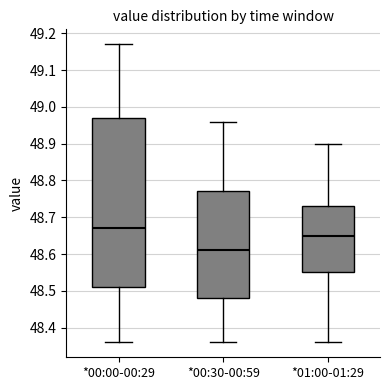

Reading left to right, transcribe this box plot: for each box, give where its median line is, the range the box spans, and where its two whiskers end, as read against the y-axis. The values are not printed on the chart, so give them approximately, as read against the axis.

*00:00-00:29: median 48.67, box 48.51 to 48.97, whiskers 48.36 to 49.17
*00:30-00:59: median 48.61, box 48.48 to 48.77, whiskers 48.36 to 48.96
*01:00-01:29: median 48.65, box 48.55 to 48.73, whiskers 48.36 to 48.90